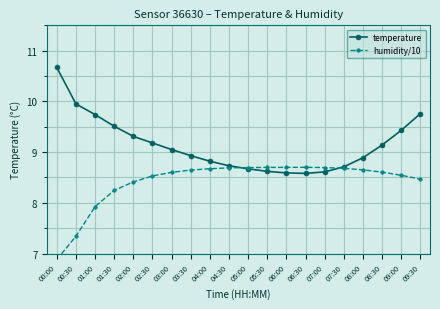

How many times do temperature and humidity/10 cross each other?

2